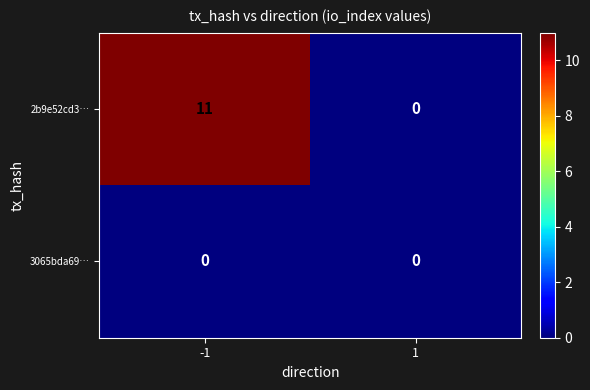

What is the highest value of the 2b9e52cd3… series?

11